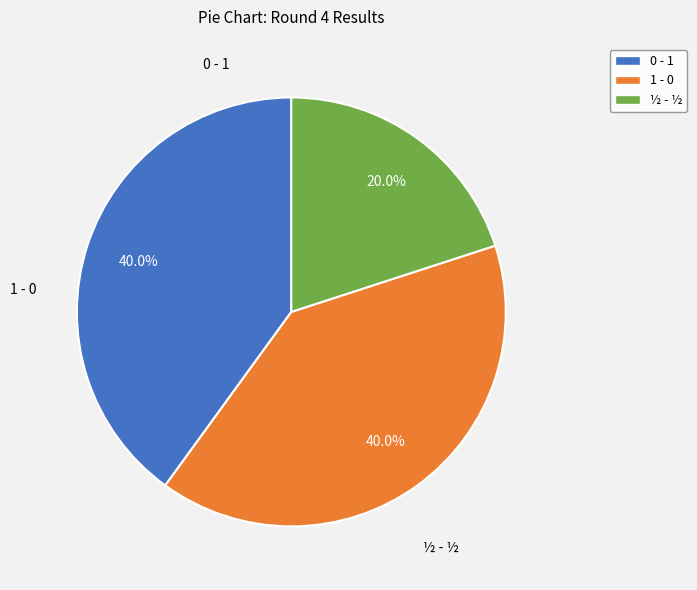

How many slices are in this pie chart?

3